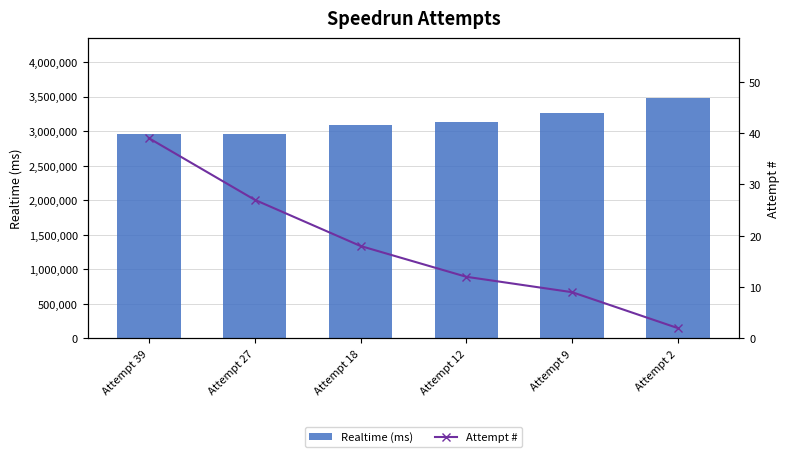

At which label does Attempt # reach its peak?

Attempt 39